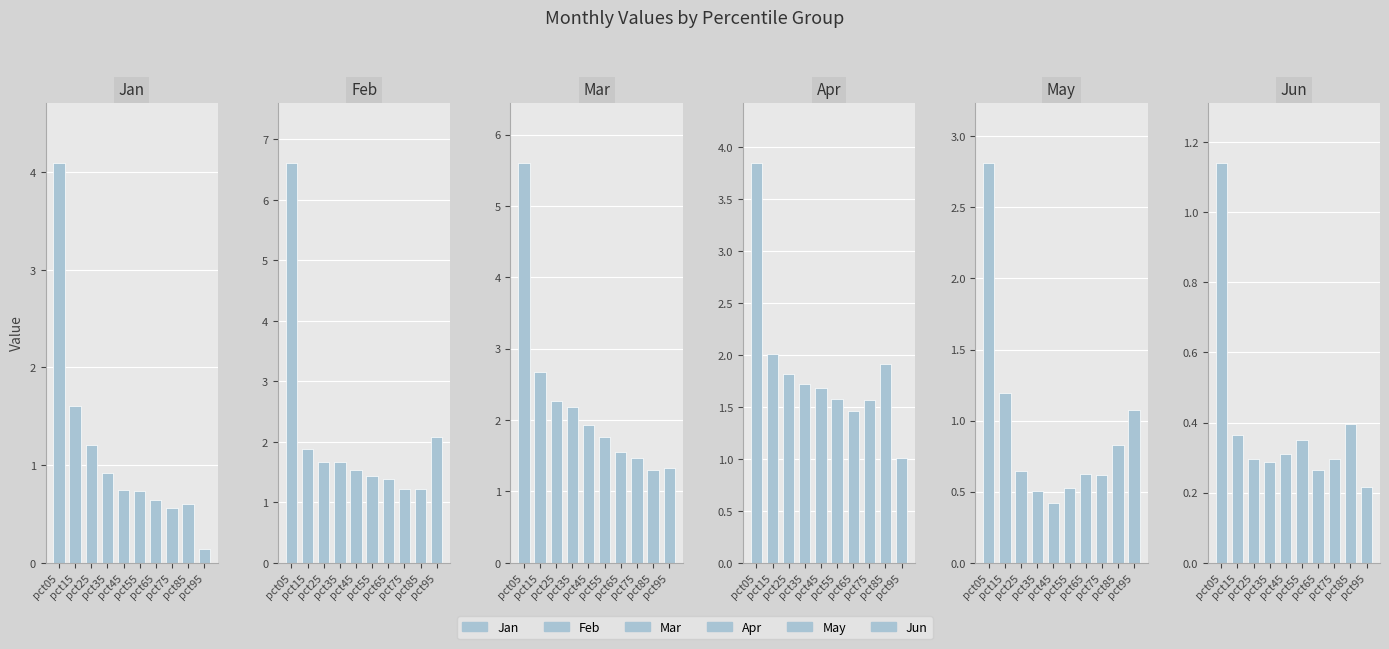

Is it true that Jan equals 0.1 at pct95?

True